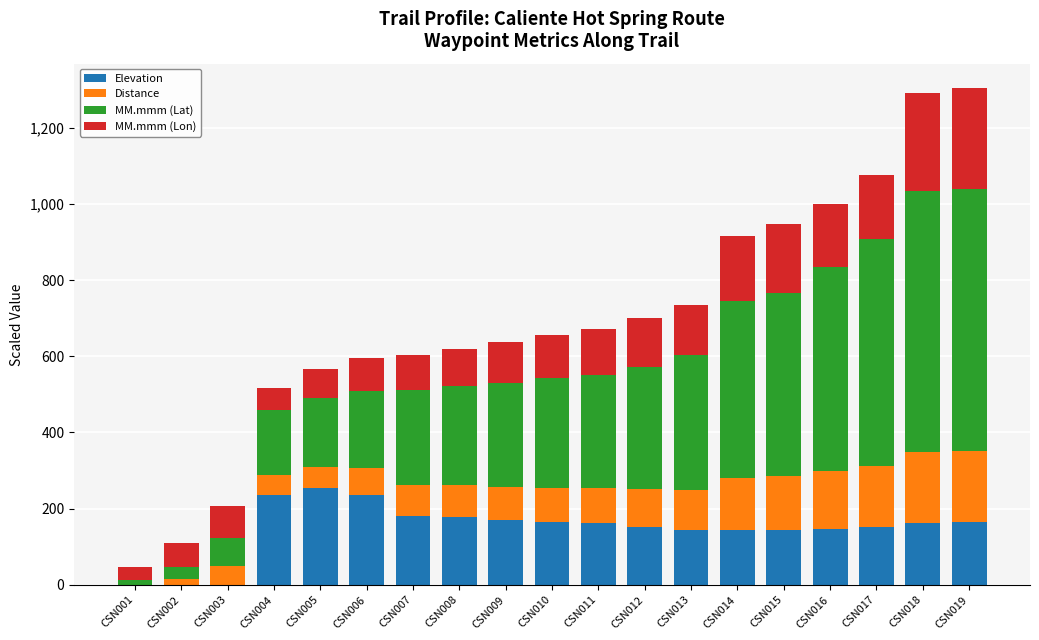

What is the sum of the Elevation values at CSN017 and CSN013?

295.0